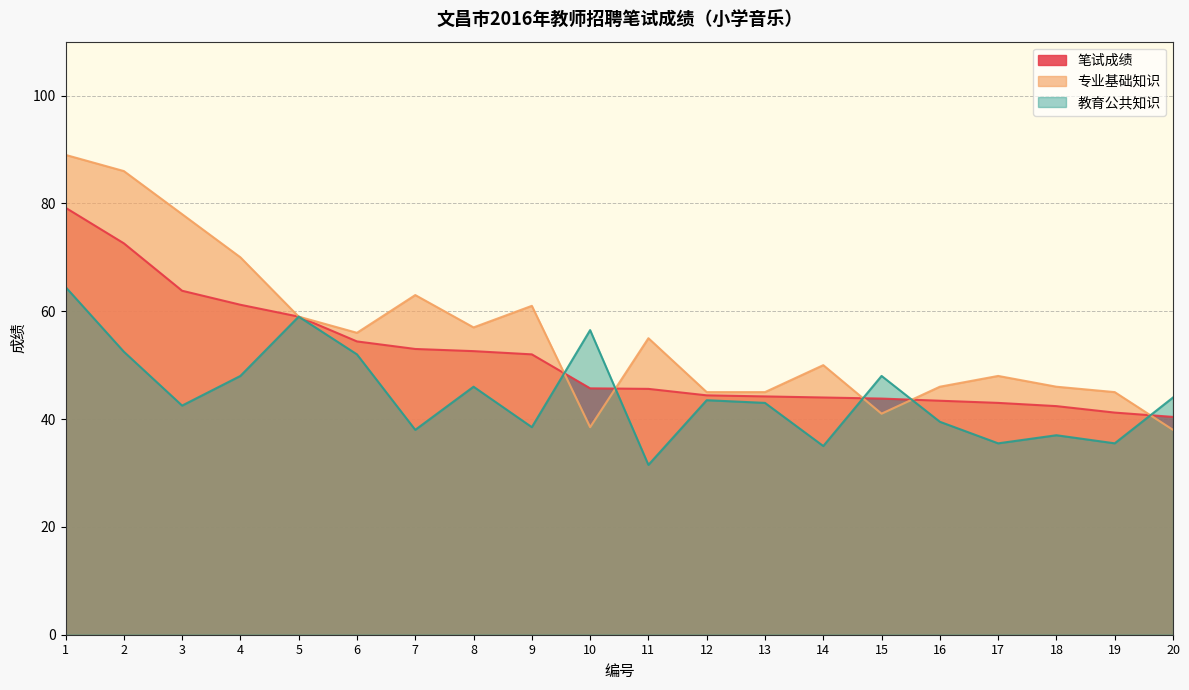

Where is 教育公共知识 nearest to the value 48?

4